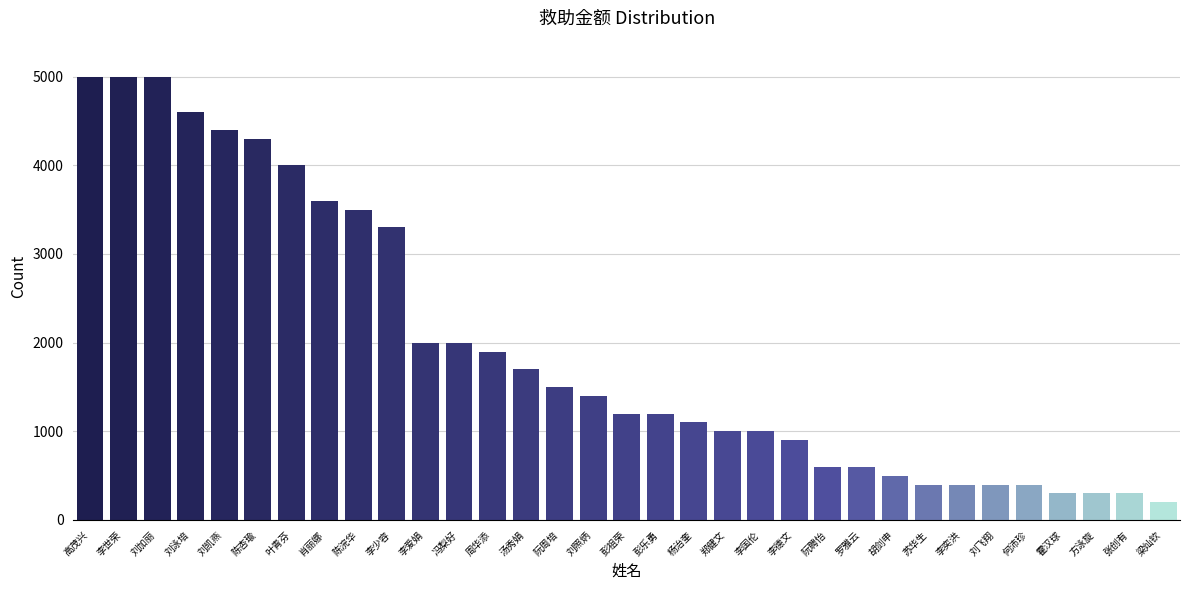

How many bars are there in total?

33